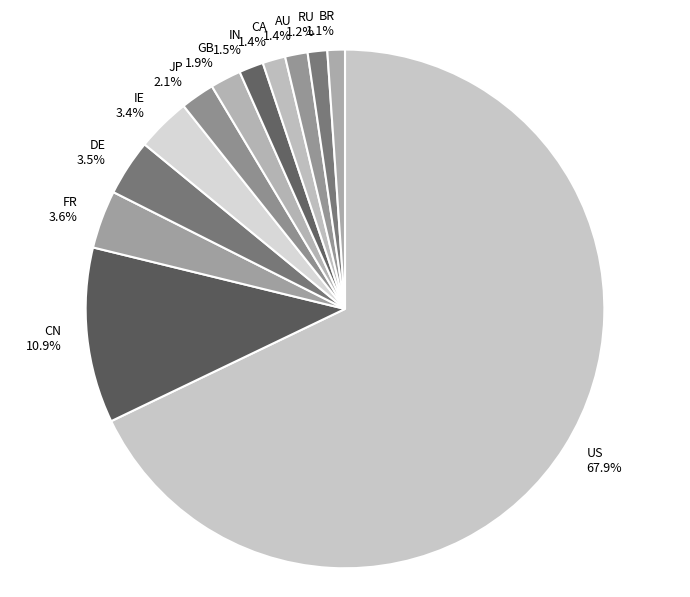

Is FR the majority of the pie?

No